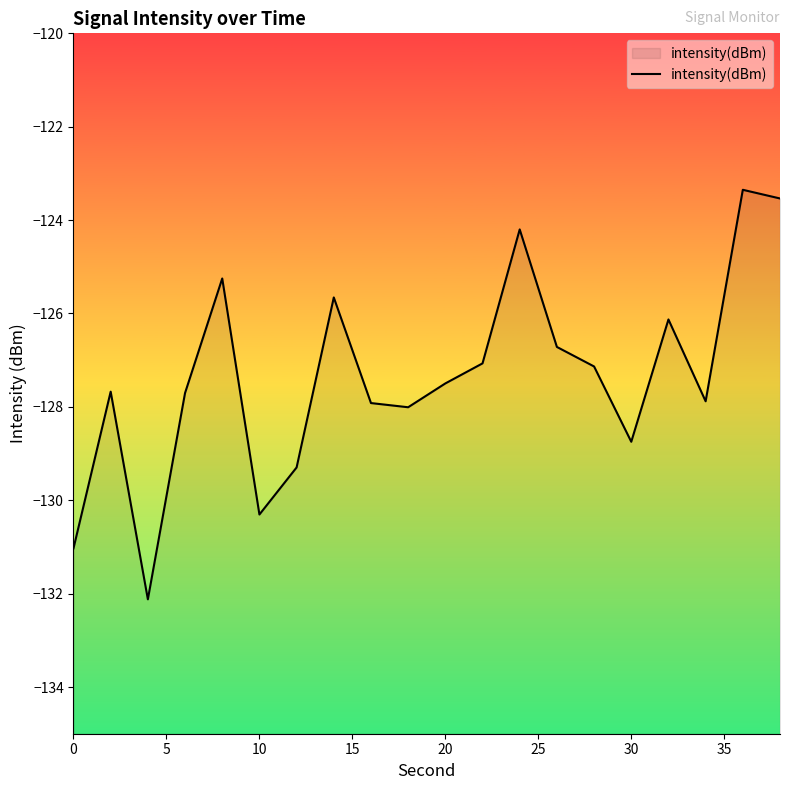

What is the minimum value shown in the chart?

-132.1